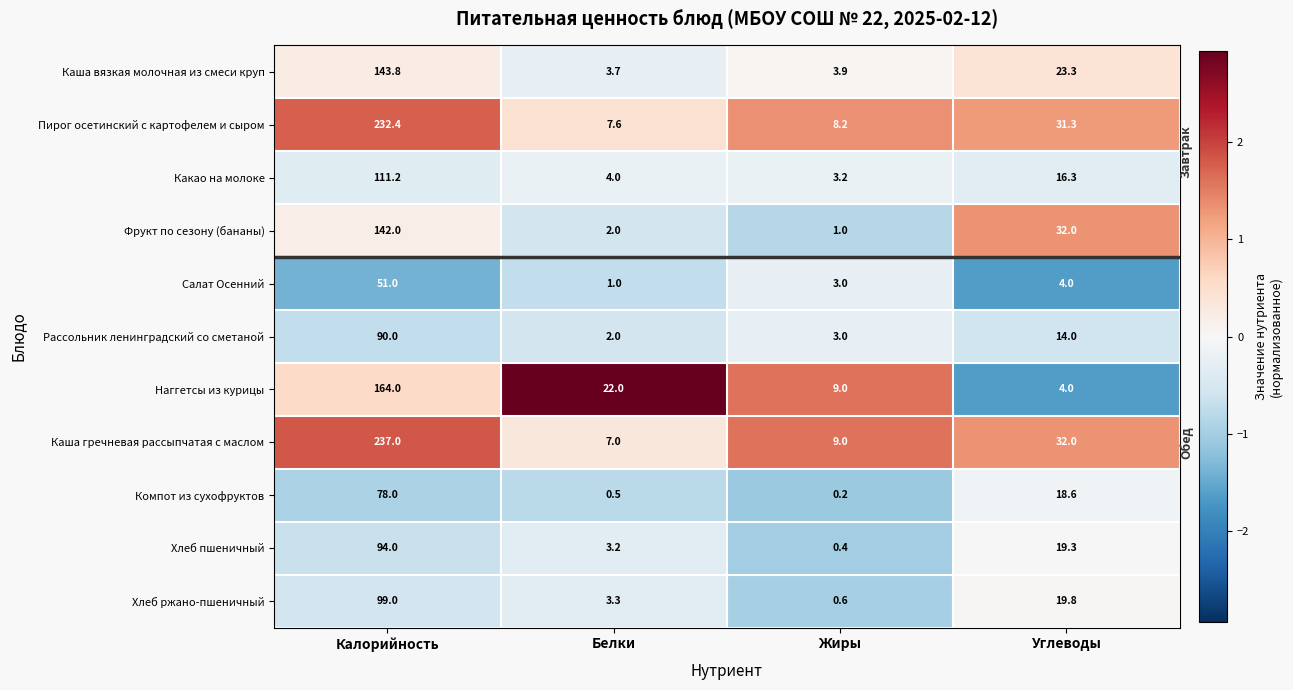

Rank the series by their maximum value, from lowest to highest.

Салат Осенний, Компот из сухофруктов, Рассольник ленинградский со сметаной, Хлеб пшеничный, Хлеб ржано-пшеничный, Какао на молоке, Фрукт по сезону (бананы), Каша вязкая молочная из смеси круп, Наггетсы из курицы, Пирог осетинский с картофелем и сыром, Каша гречневая рассыпчатая с маслом